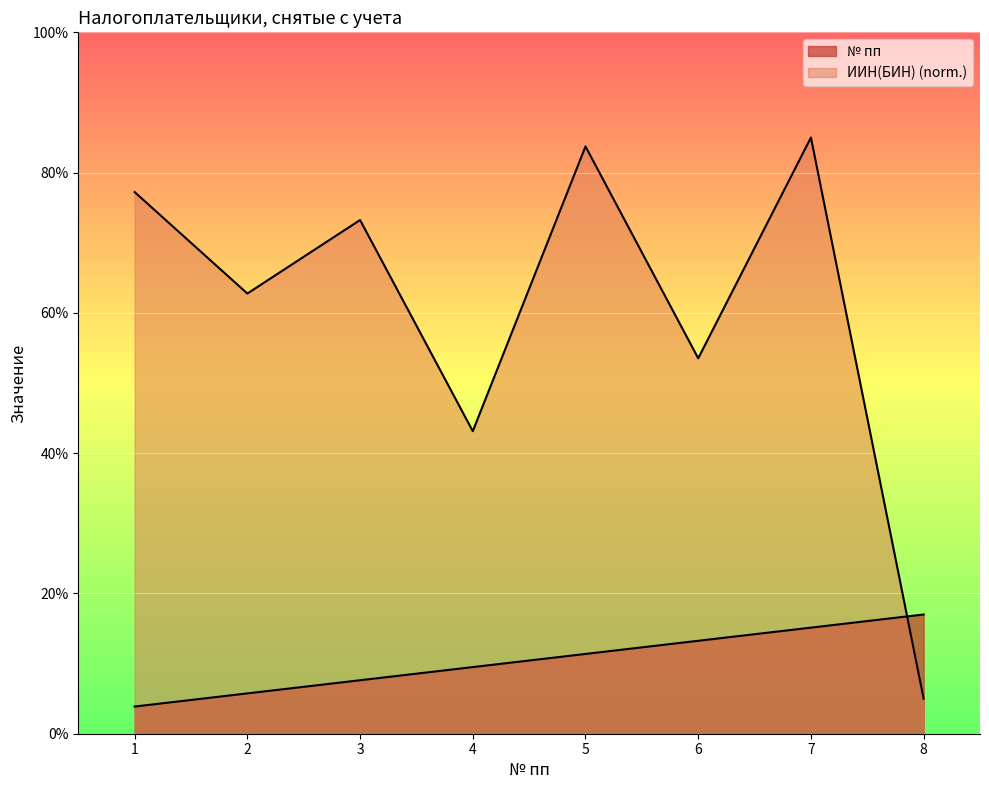

At which label is ИИН(БИН) closest to 45?

4